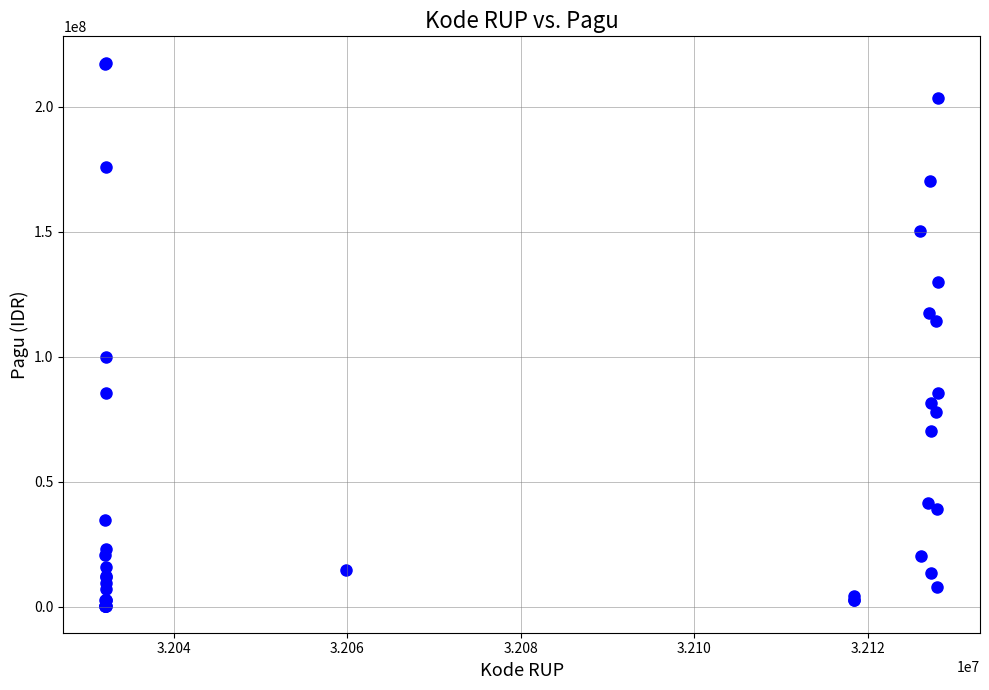

What Y value in the scatter plot is closest to 108830000?

114296000